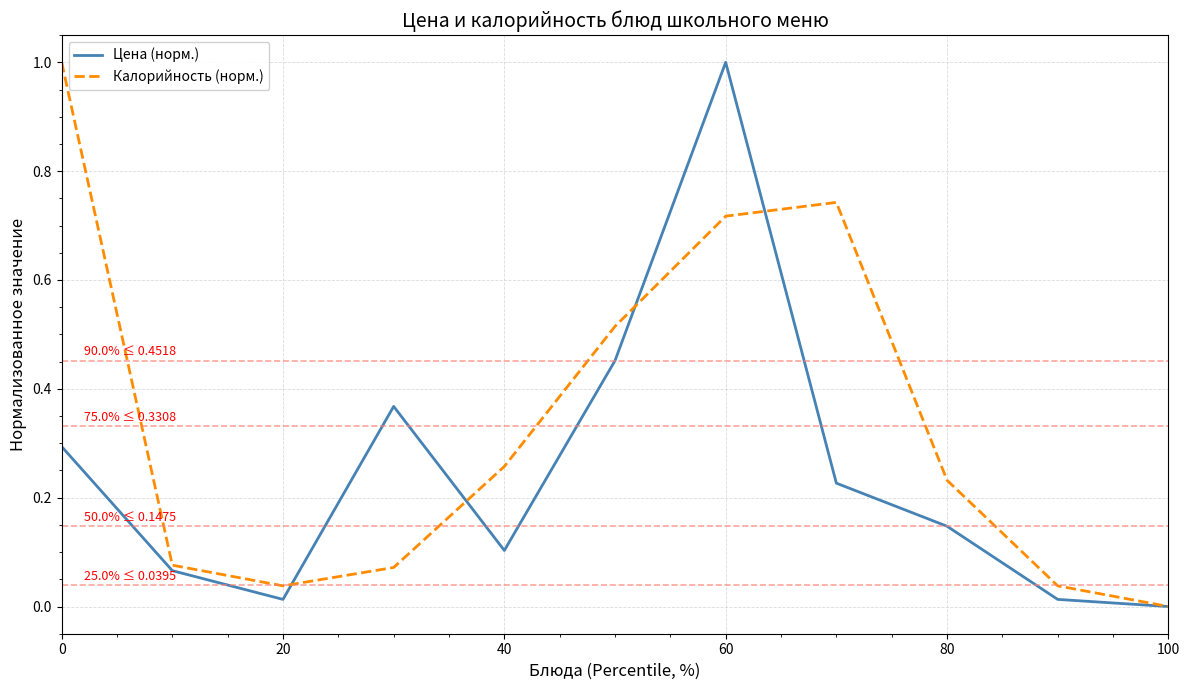

True or false: Калорийность (норм.) and Цена (норм.) intersect in this chart.

True